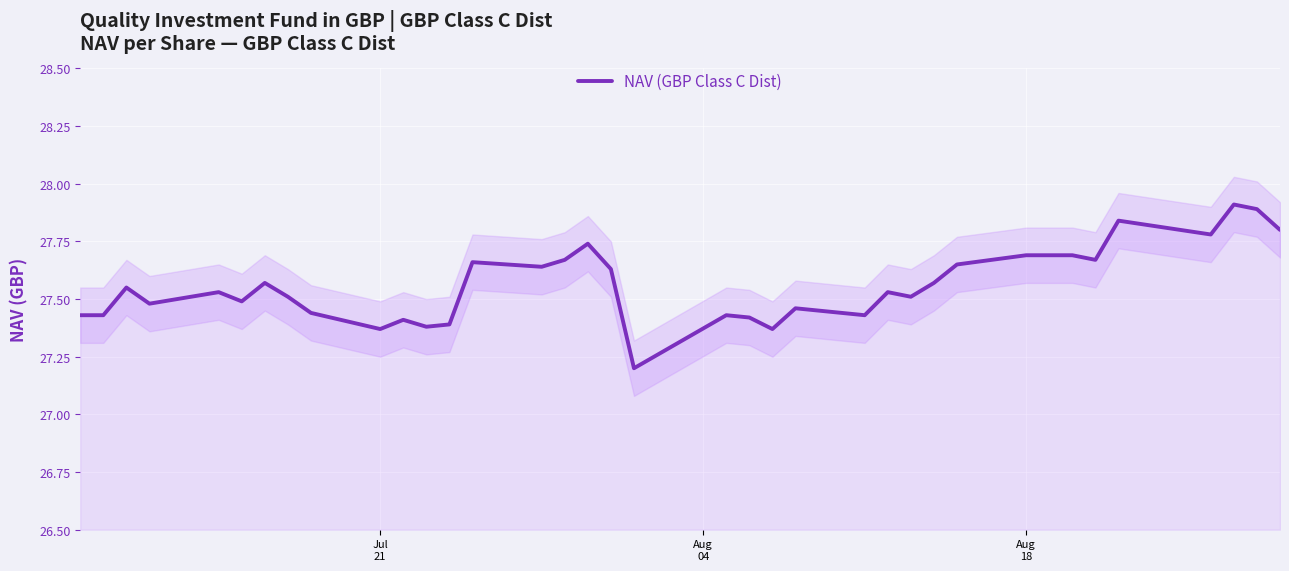

What is the lowest value of the NAV (GBP Class C Dist) series?

27.2